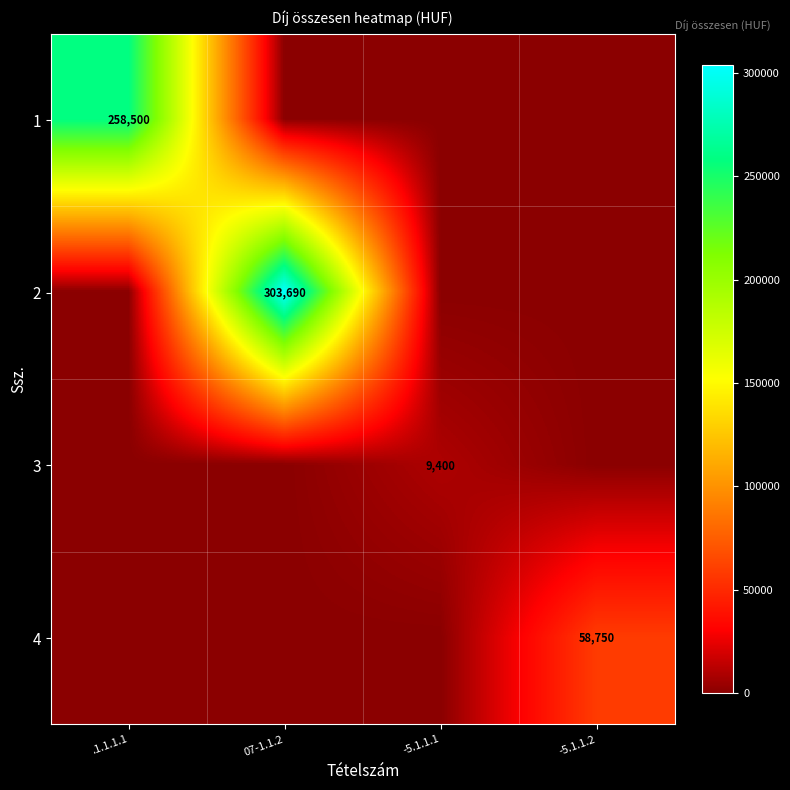

Is it true that 2 equals 443489 at 07-1.1.2?

False